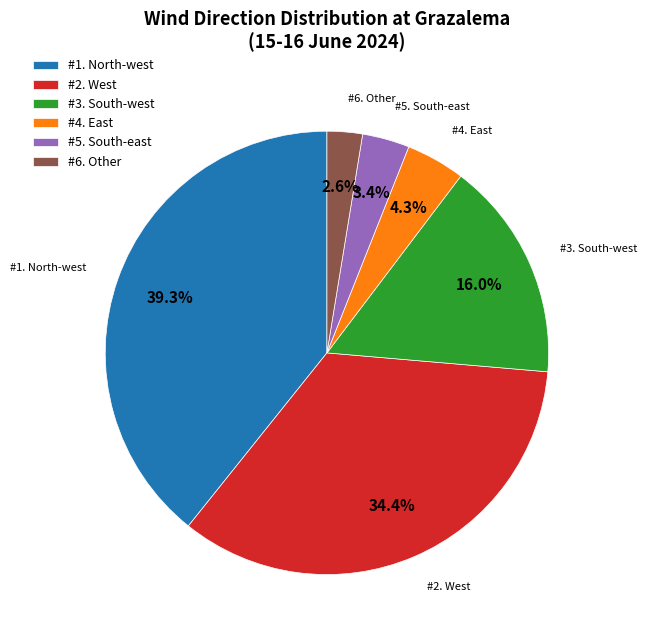

What percentage do #5. South-east and #6. Other together represent?

6.0%